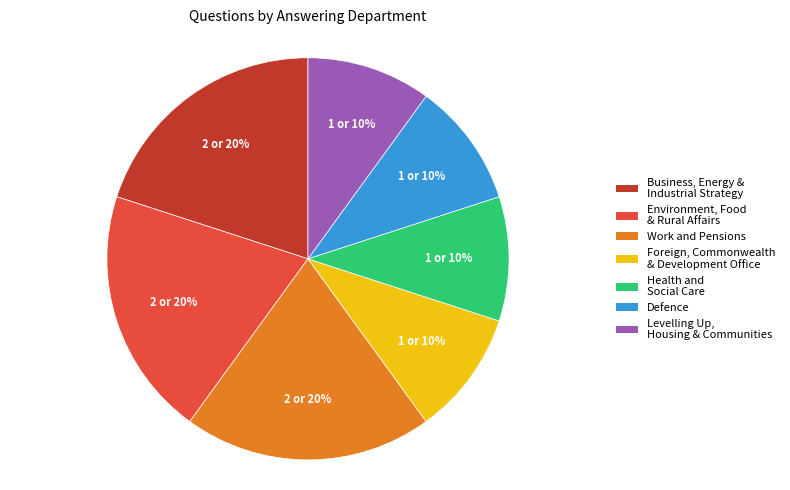

To the nearest percent, what is the difference between the largest and smallest slice percentages?

10%